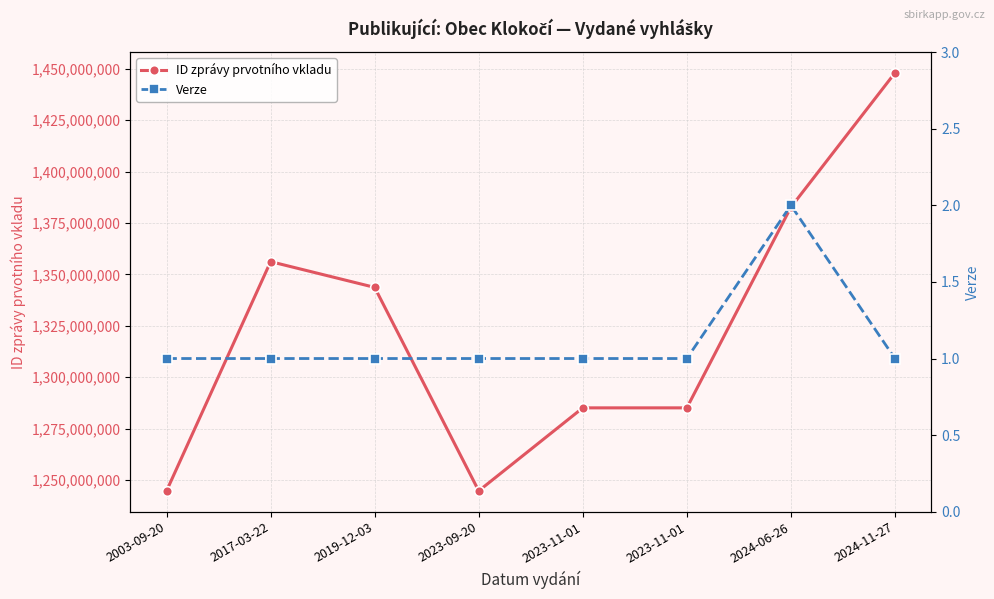

How many lines are shown in the chart?

2